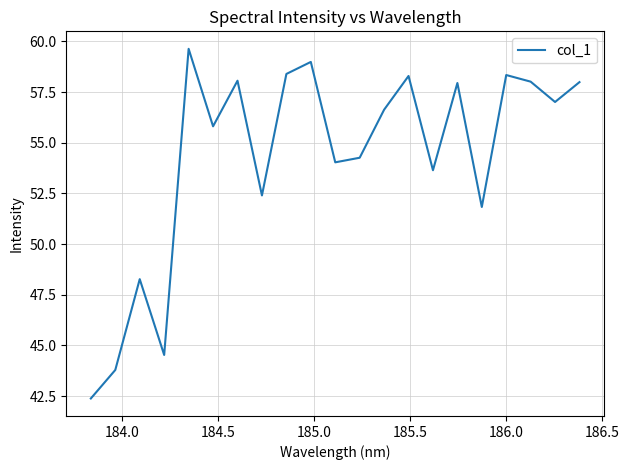

Does the chart display data point markers on the line(s)?

No